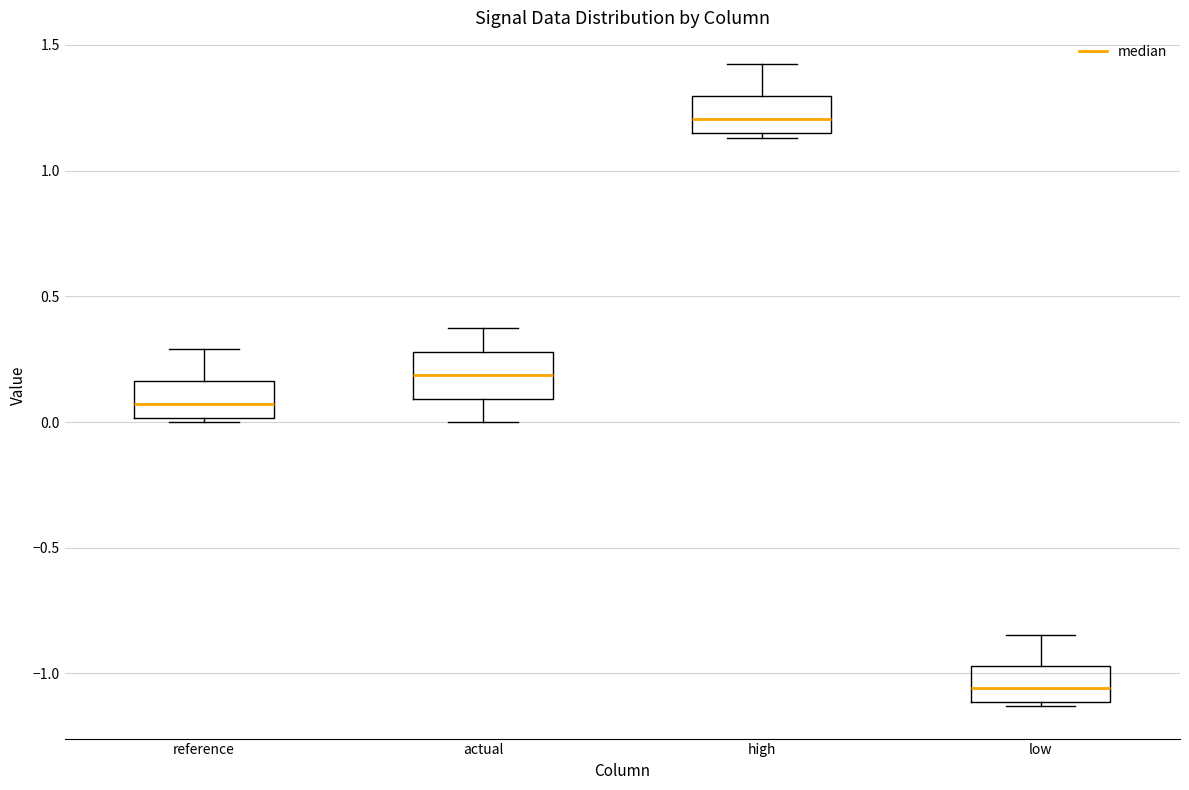

Reading left to right, read every box against the y-axis: the position of its median line, the range the box covers, and the ends of its whiskers. The values are not printed on the chart, so give them approximately, as read against the axis.

reference: median 0.05, box 0.00 to 0.15, whiskers 0.00 (just below the box's lower edge) to 0.30
actual: median 0.20, box 0.10 to 0.30, whiskers 0.00 to 0.35
high: median 1.20, box 1.15 to 1.30, whiskers 1.15 (just below the box's lower edge) to 1.40
low: median -1.05, box -1.10 to -0.95, whiskers -1.15 to -0.85